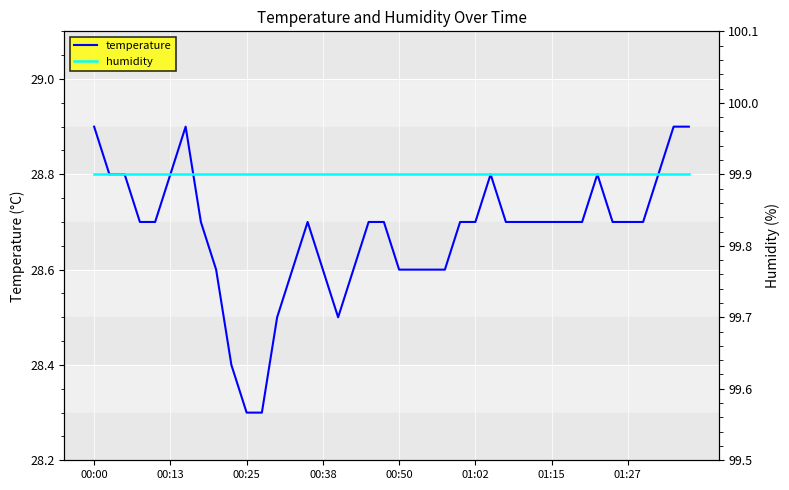

The value of temperature at 01:27 is 46.0. True or false?

False